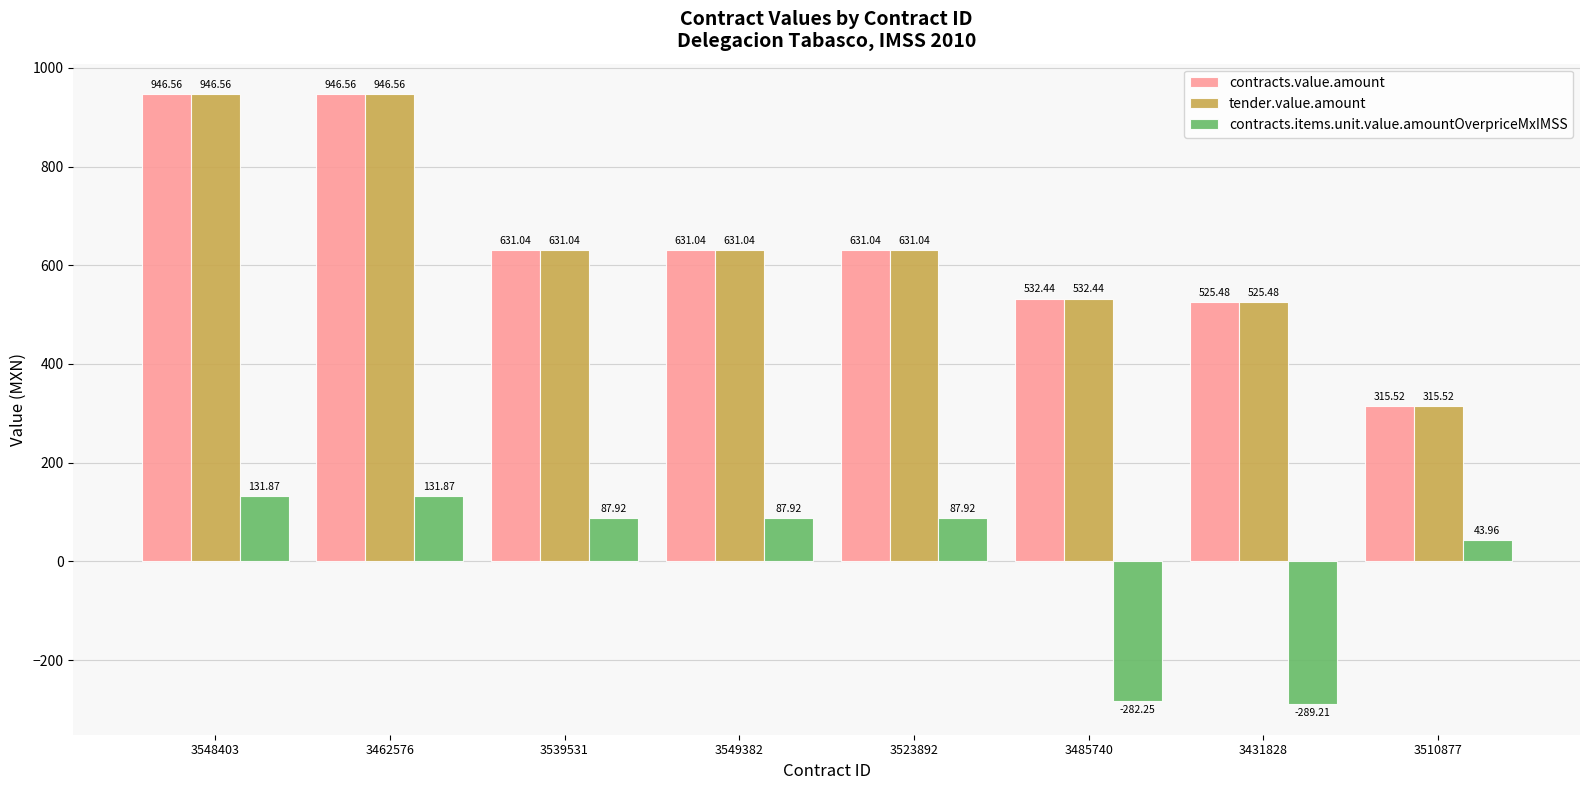

What is the average value of the tender.value.amount series?

645.0